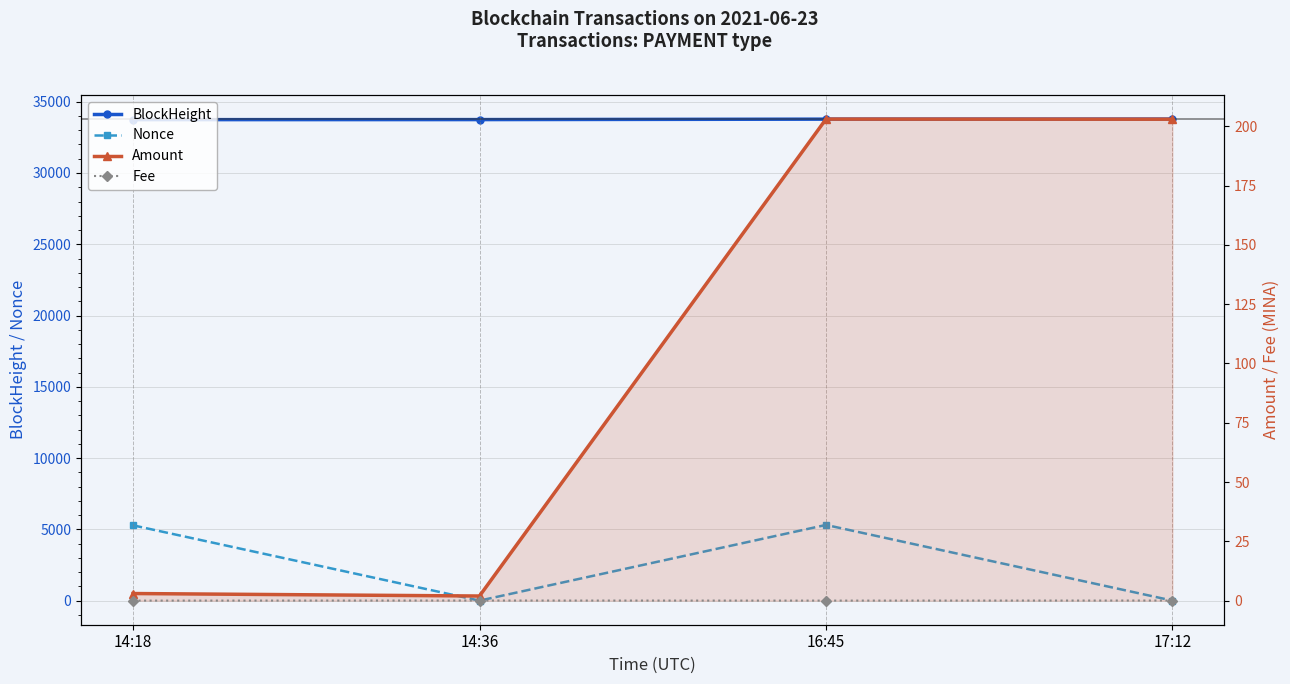

Rank the series at 14:36 from highest to lowest value.

BlockHeight, Amount, Fee, Nonce